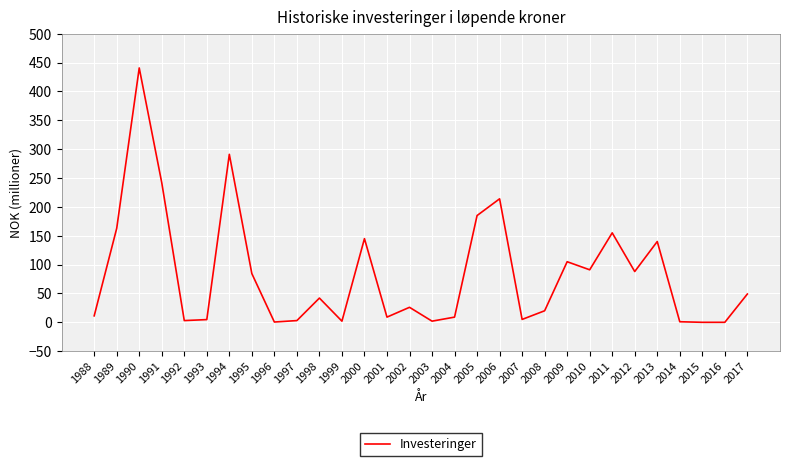

Where is the data nearest to the value 220?

2006